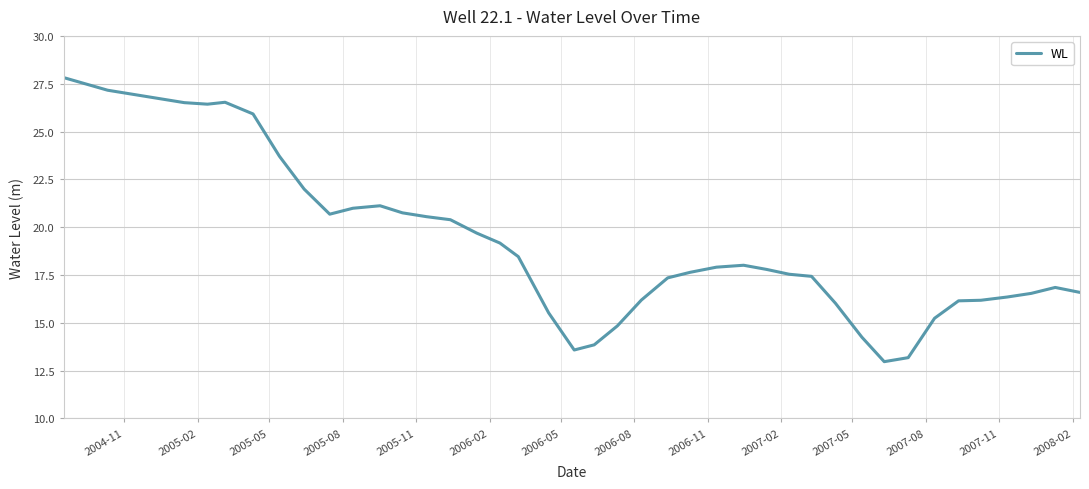

What is the maximum value shown in the chart?

27.8